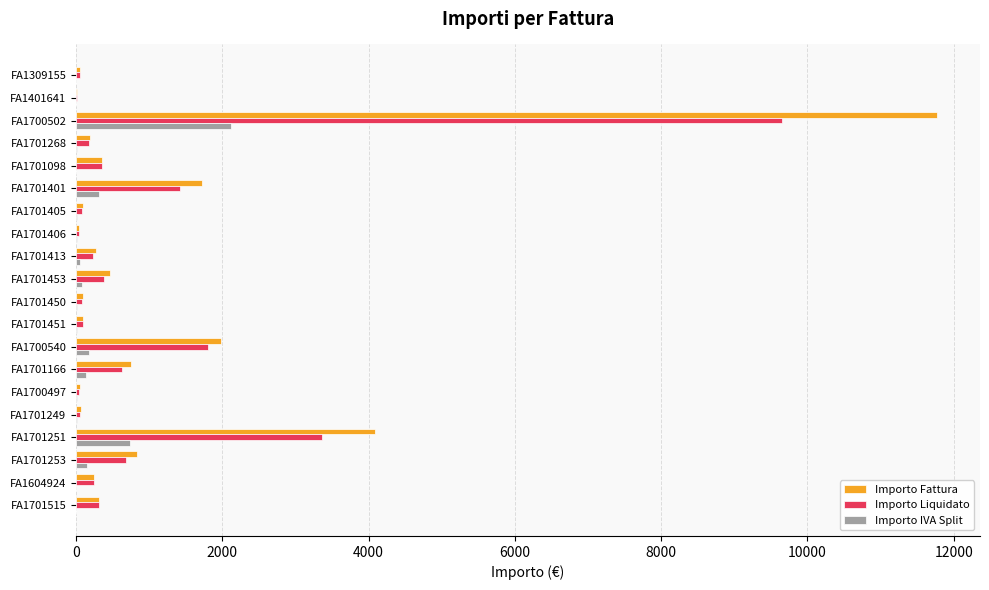

At which category does the chart reach its peak across all series?

FA1700502